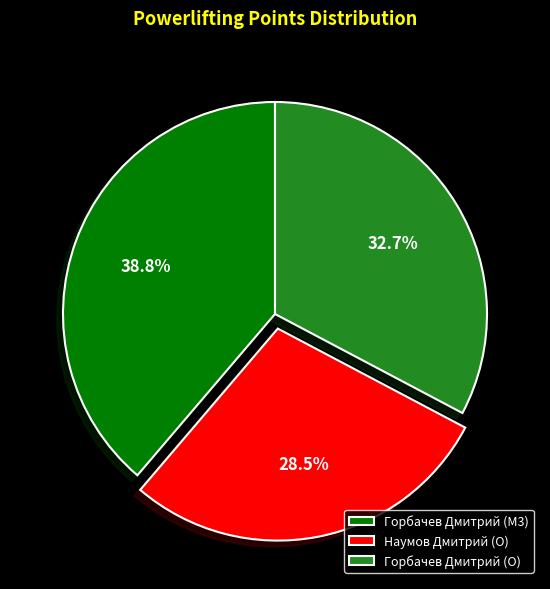

What is the smallest slice in the pie chart?

Наумов Дмитрий (O)